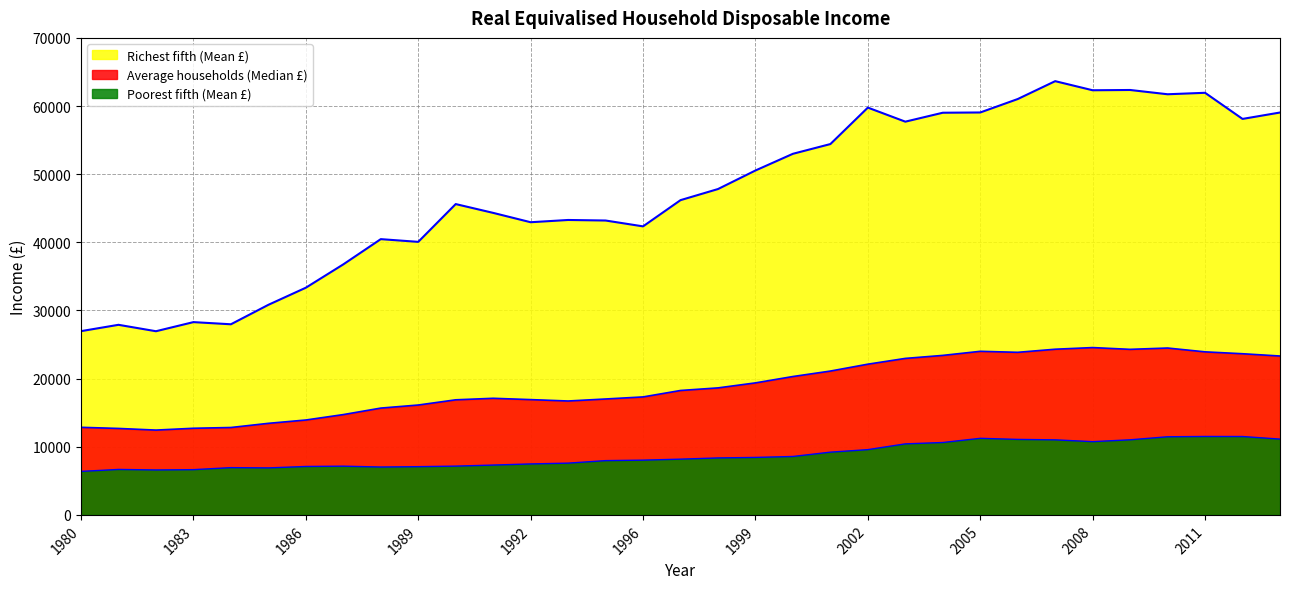

How many data points in Richest fifth (Mean £) are above 46189?

16